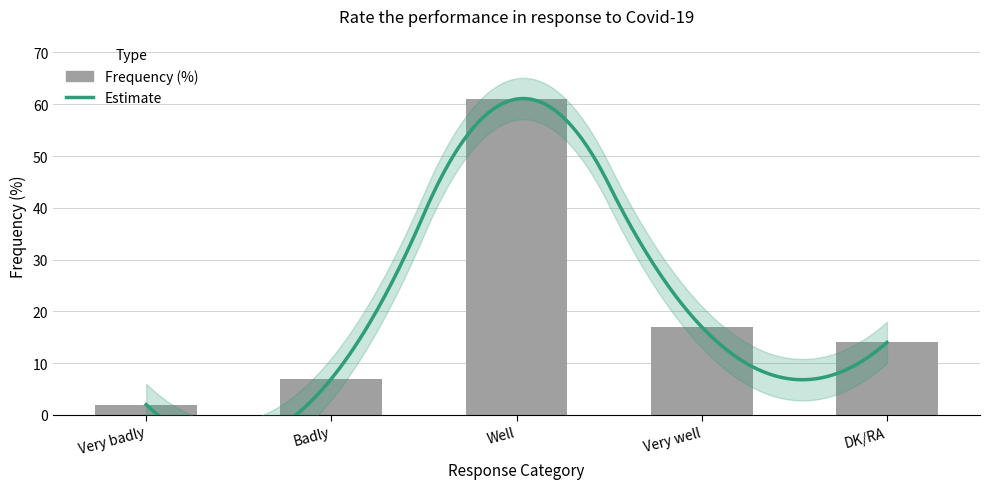

Rank the categories by value from lowest to highest.

Very badly, Badly, DK/RA, Very well, Well